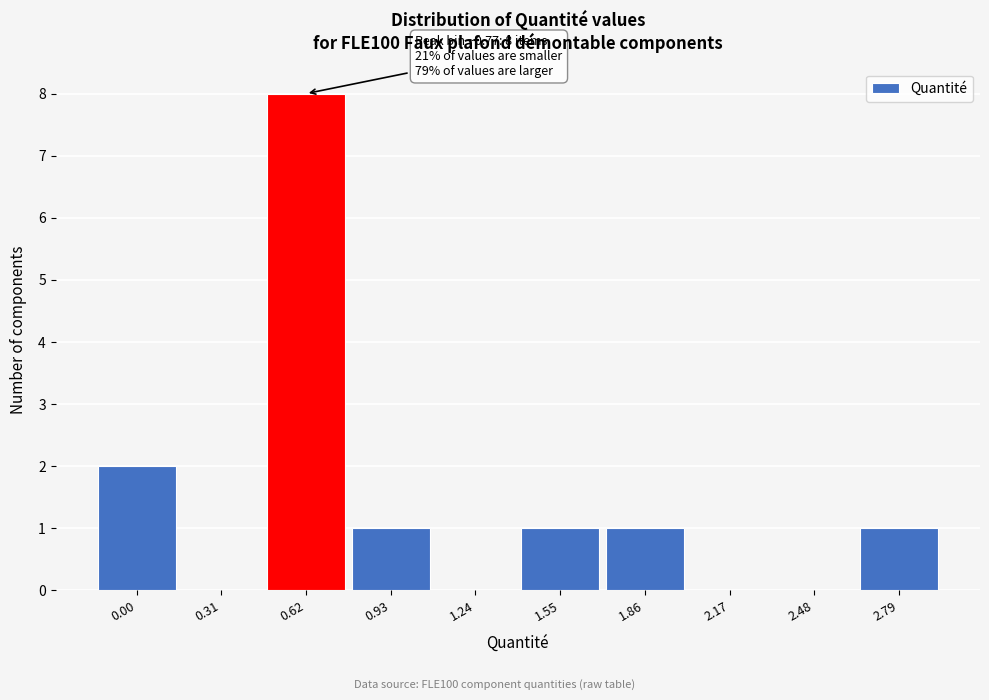

Reading left to right, transcribe all the data shown in this chart.

0.00=2	0.31=0	0.62=8	0.93=1	1.24=0	1.55=1	1.86=1	2.17=0	2.48=0	2.79=1